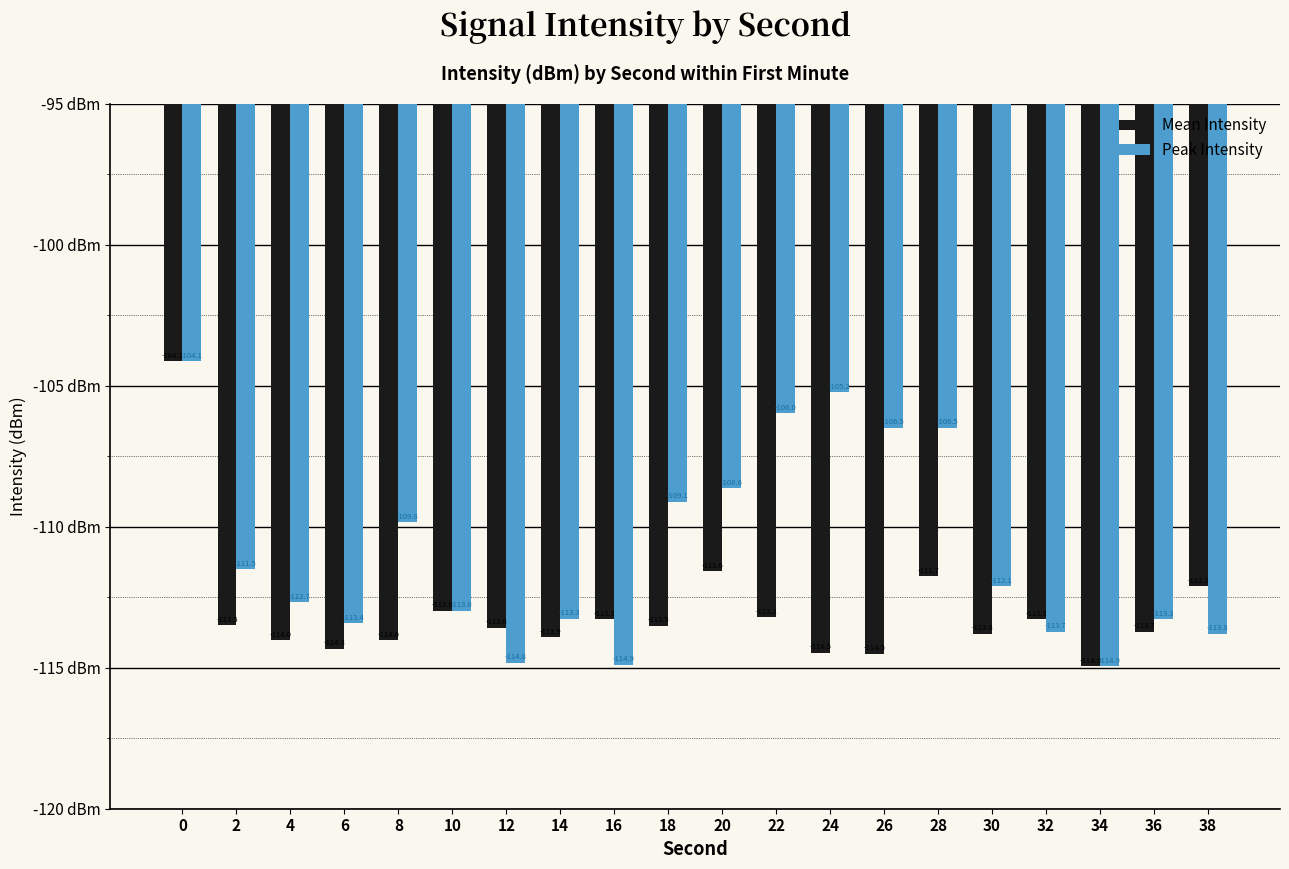

What is the difference between the highest and lowest values at 22?

7.2